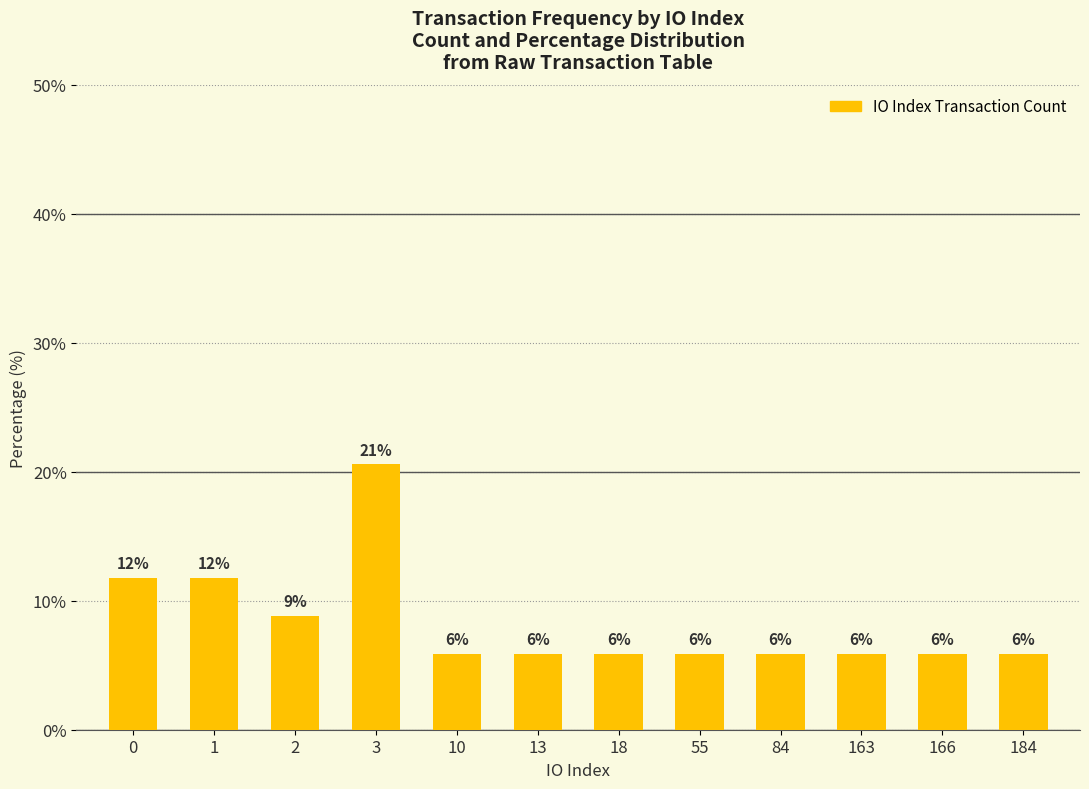

Does the chart contain any negative values?

No